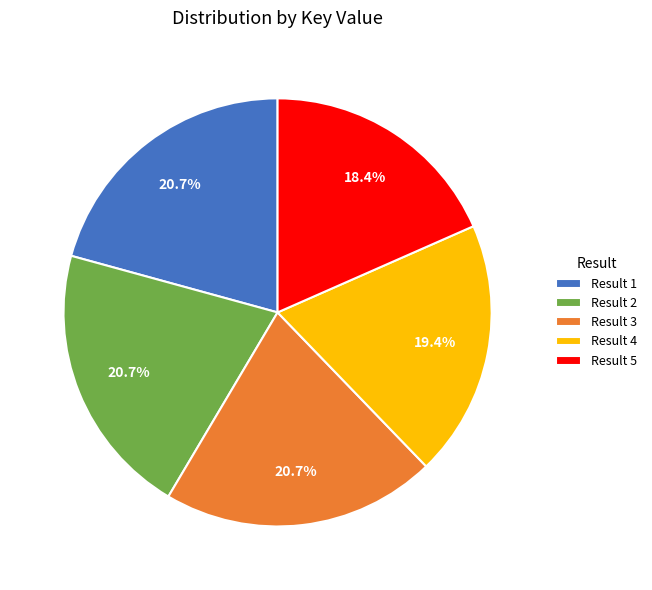

Do Result 2 and Result 4 together represent more than half of the pie?

No